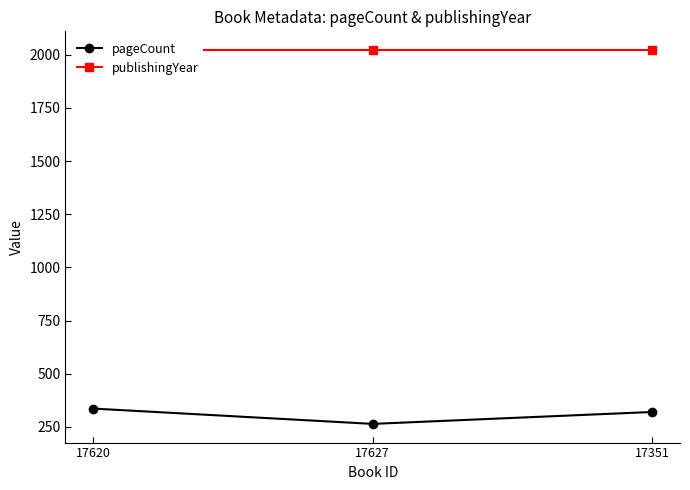

The publishingYear series shows 615 at 17351. True or false?

False